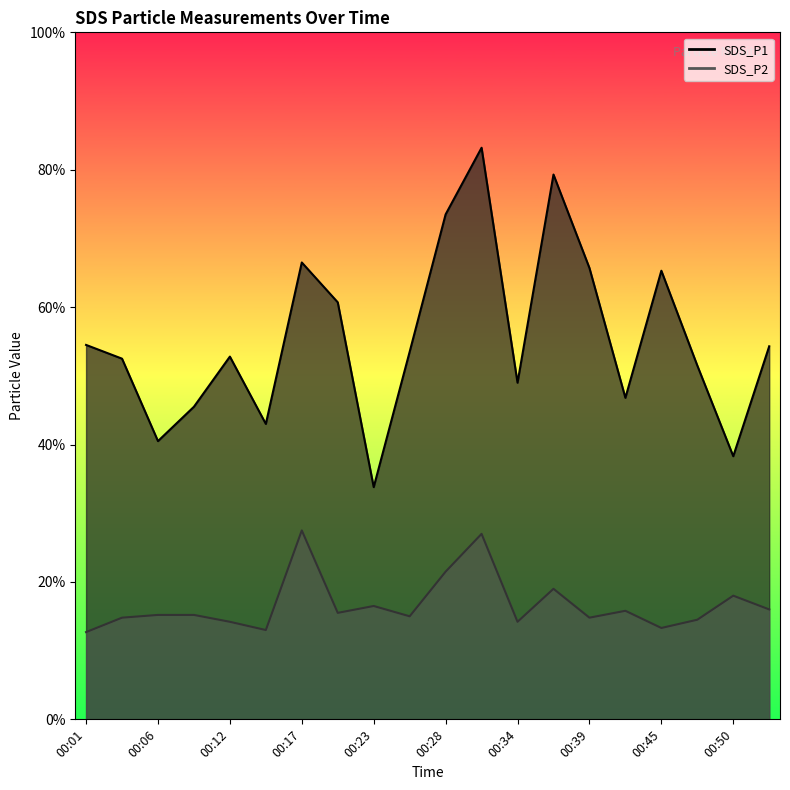

At which category is the sum across all series the highest?

00:31